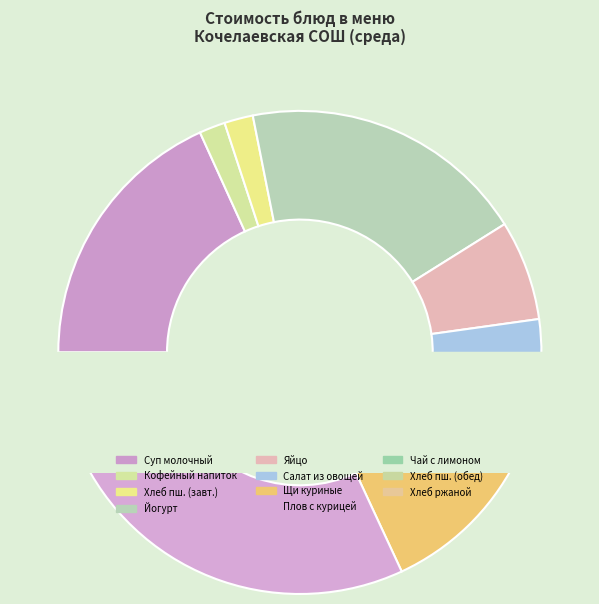

What percentage is the Щи из мяса кур с картофелем slice, to the nearest percent?

11%